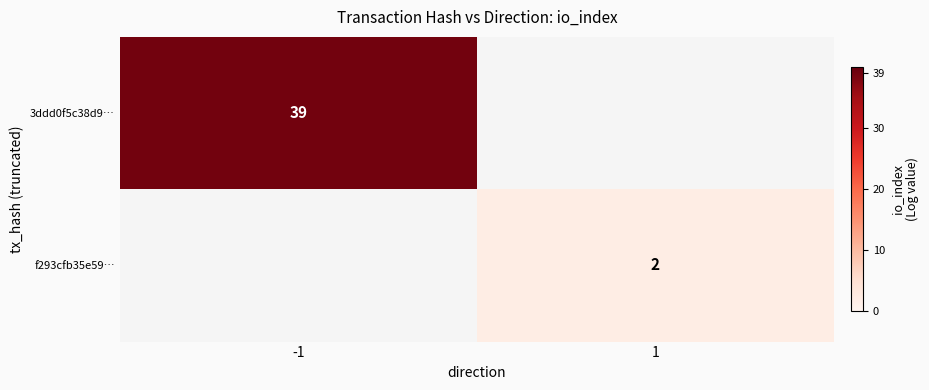

The 3ddd0f5c38d9… series shows 39 at -1. True or false?

True